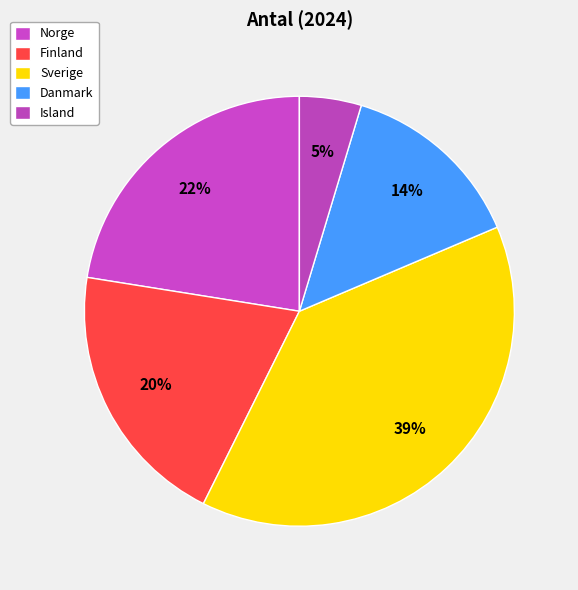

Count the number of slices in the pie.

5